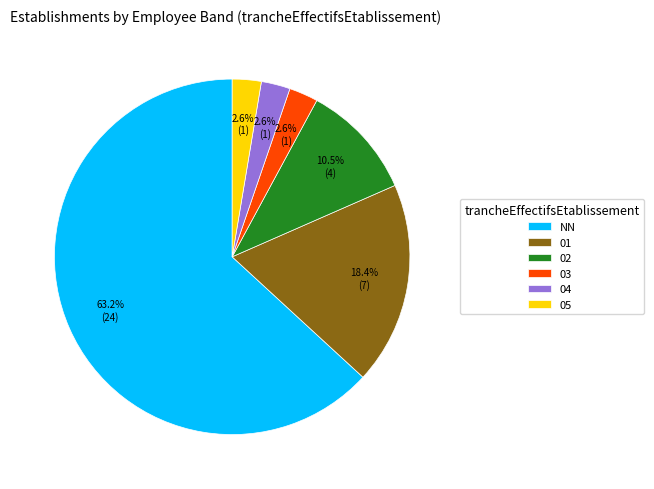

Approximately how many times larger is the value at 02 compared to 04?

4.0